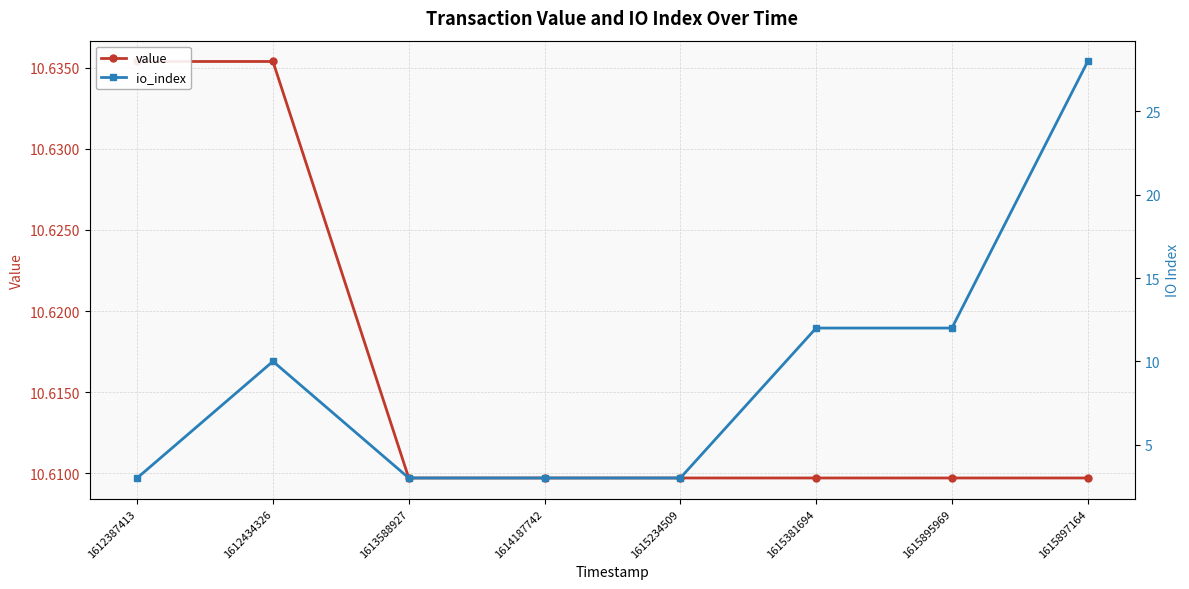

Which category has the highest value in the io_index series?

1615897164